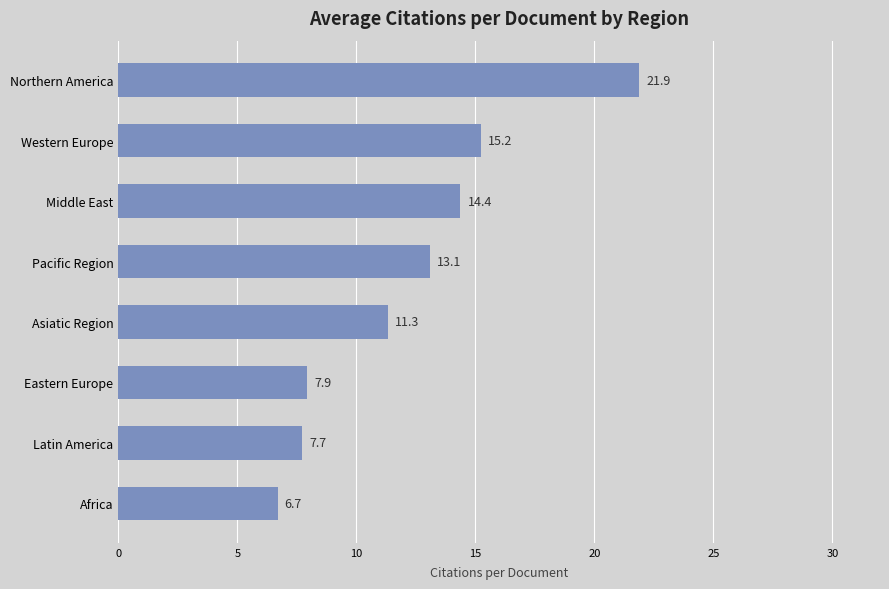

What is the sum of the values at Africa and Middle East?

21.1